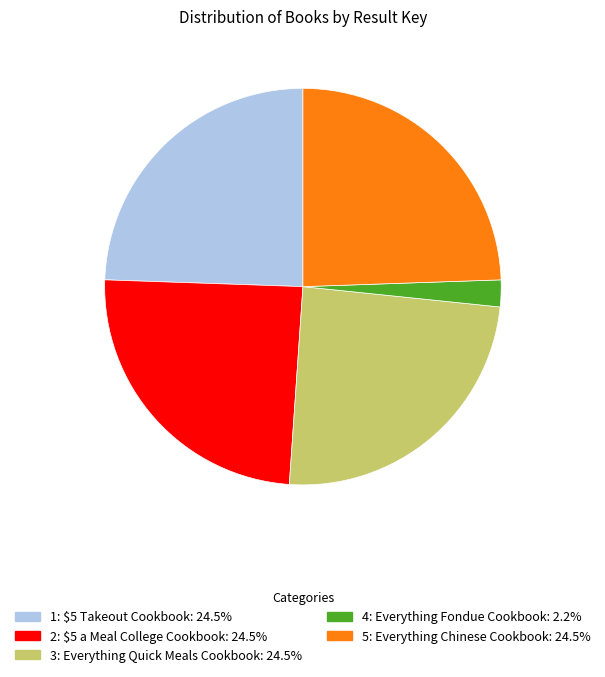

Do 3: Everything Quick Meals Cookbook and 4: Everything Fondue Cookbook together represent more than half of the pie?

No